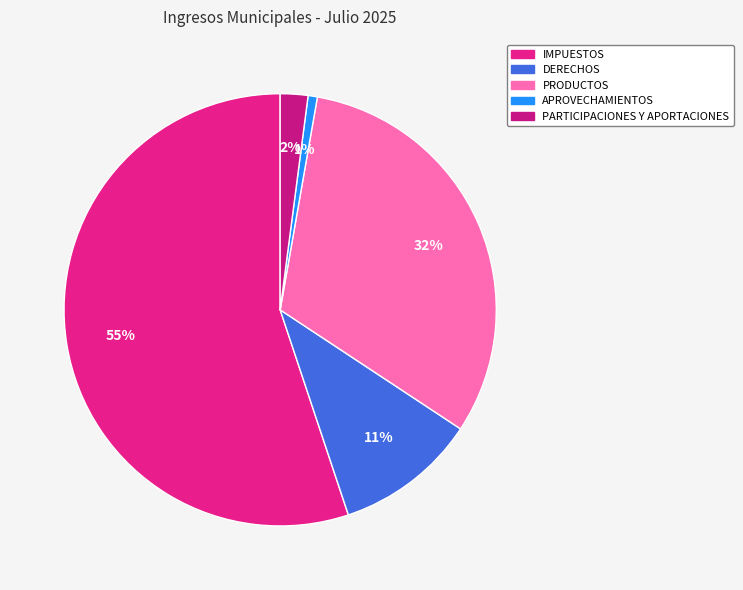

Which category has the biggest portion of the pie?

IMPUESTOS